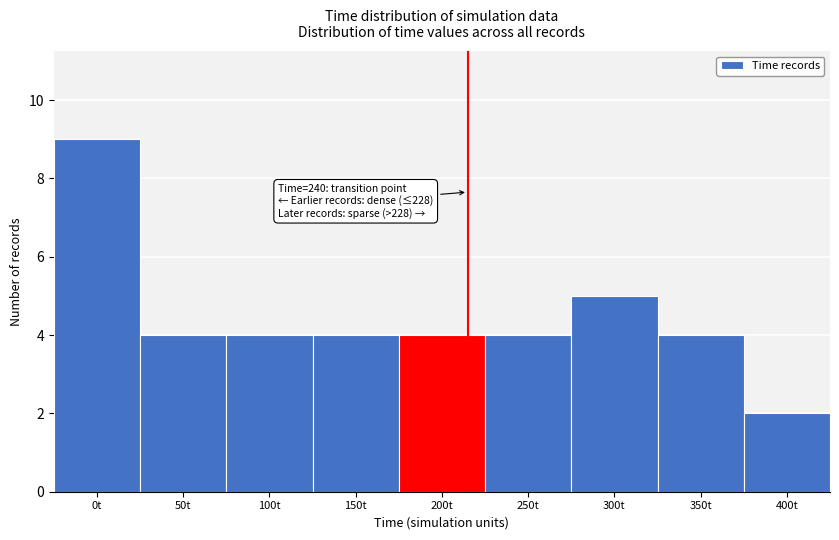

Reading left to right, transcribe all the data shown in this chart.

0t=9	50t=4	100t=4	150t=4	200t=4	250t=4	300t=5	350t=4	400t=2